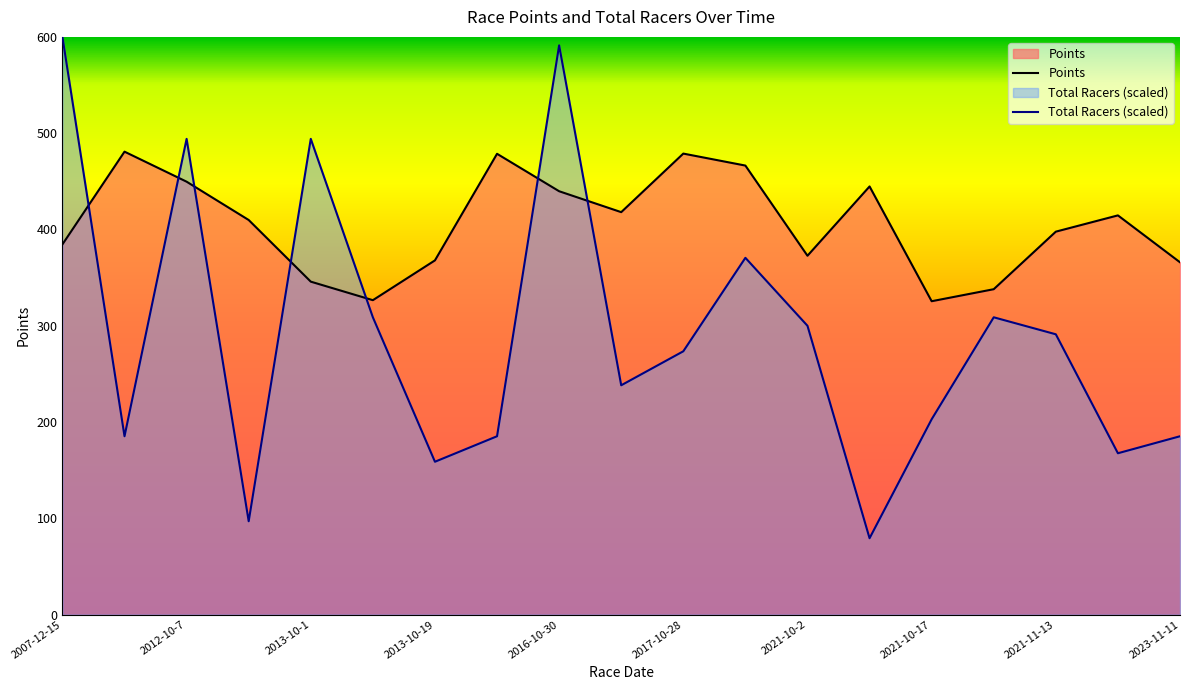

Which series has the largest total across all categories?

Points